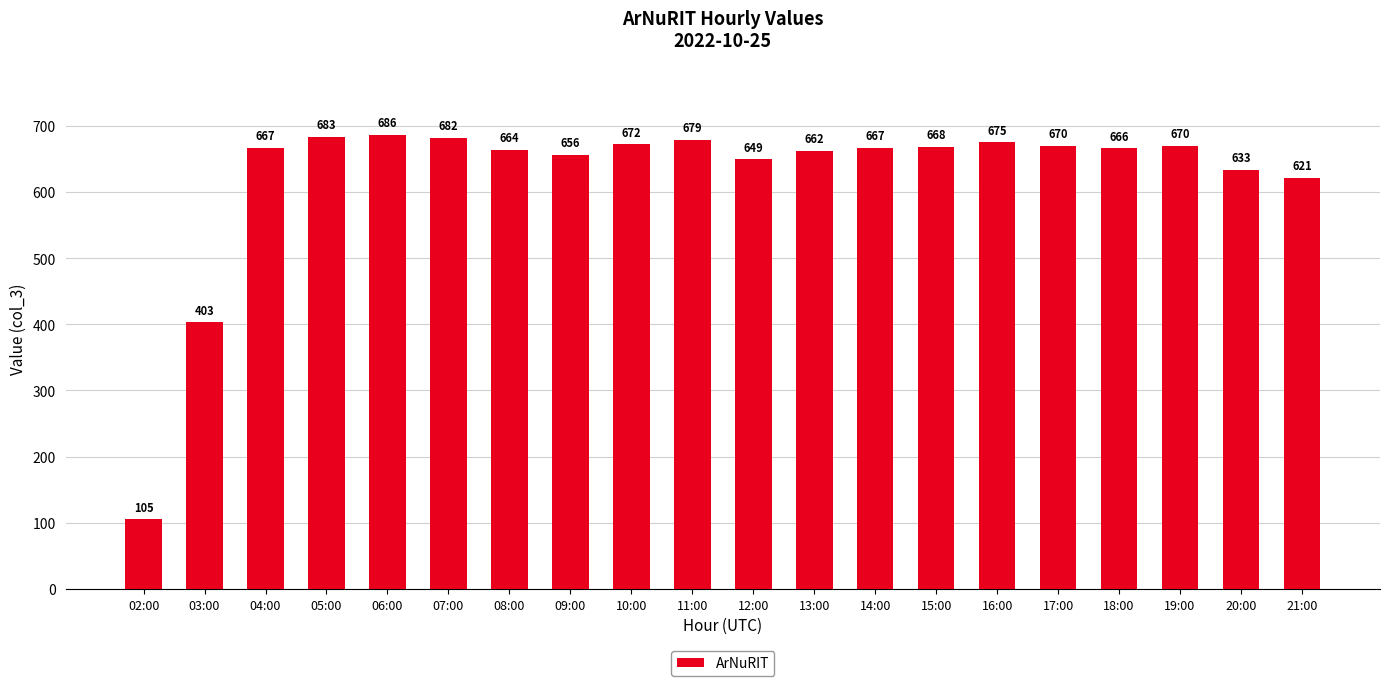

What is the ratio of the value at 06:00 to the value at 02:00?

6.5